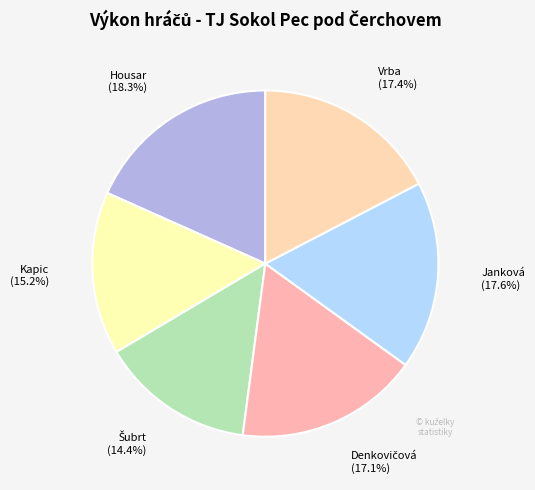

How much of the chart is everything except Kapic?

84.8%